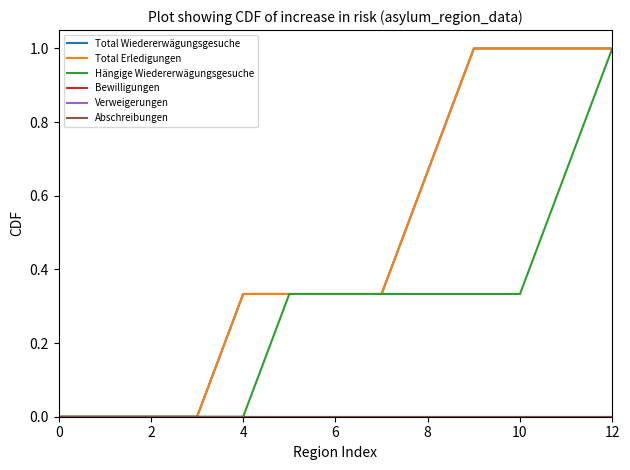

What is the label of the 8th point from the left?

7